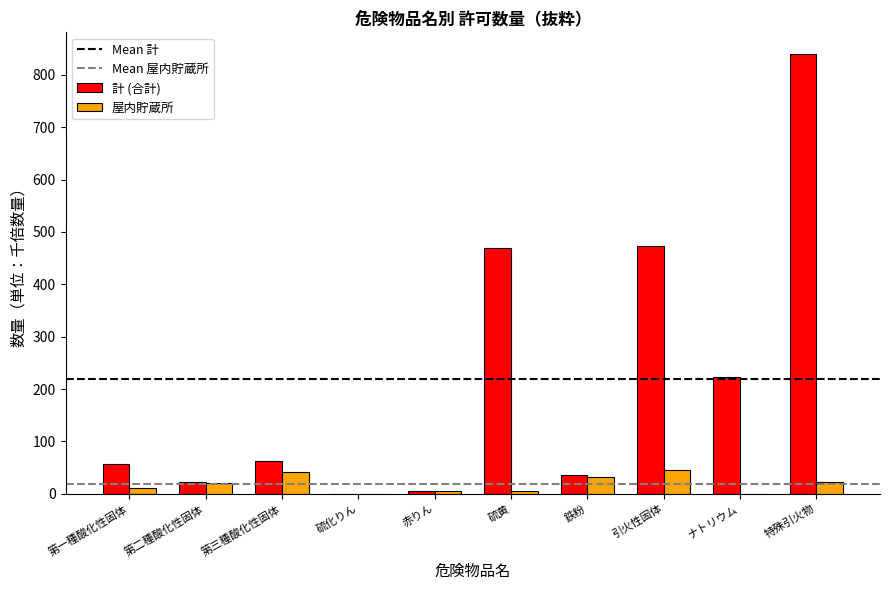

At which category is the sum across all series the highest?

特殊引火物